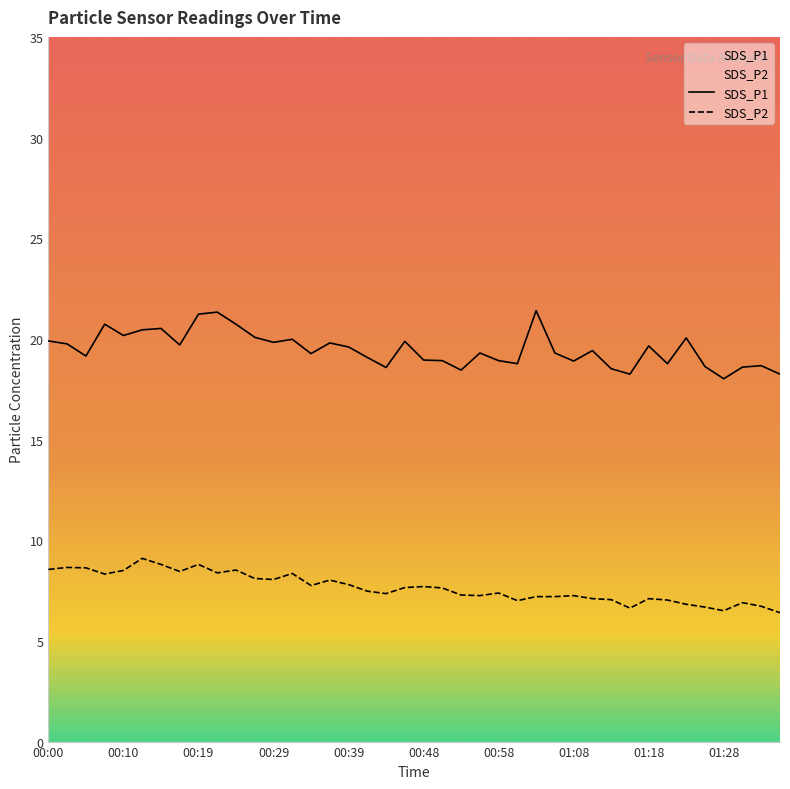

At which label does SDS_P2 reach its peak?

00:12